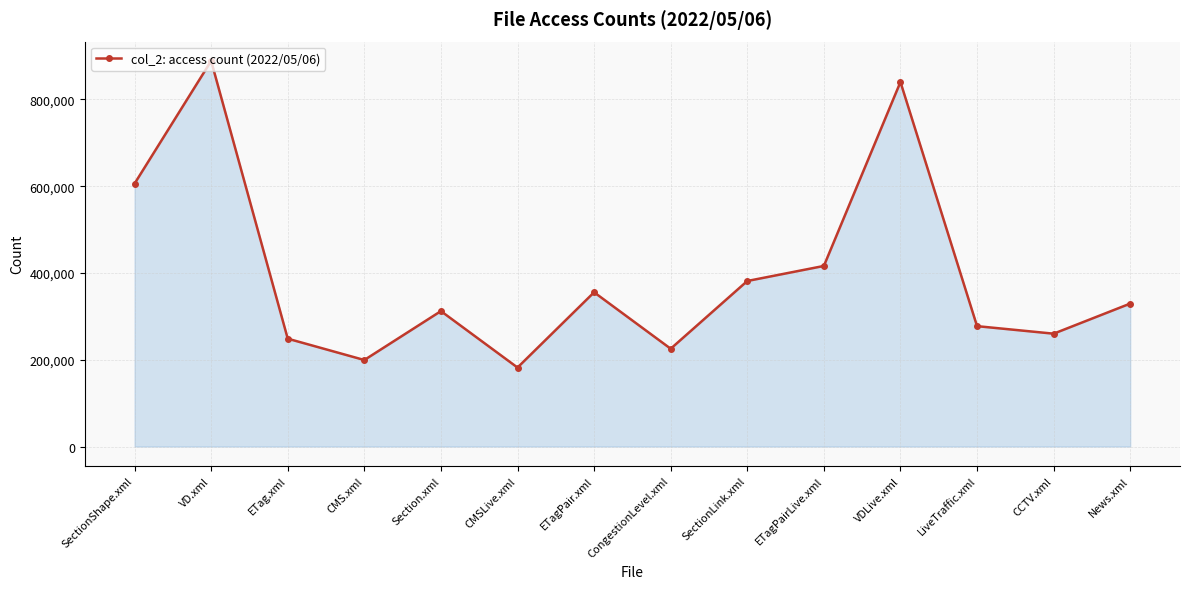

What is the label of the 8th point from the right?

ETagPair.xml